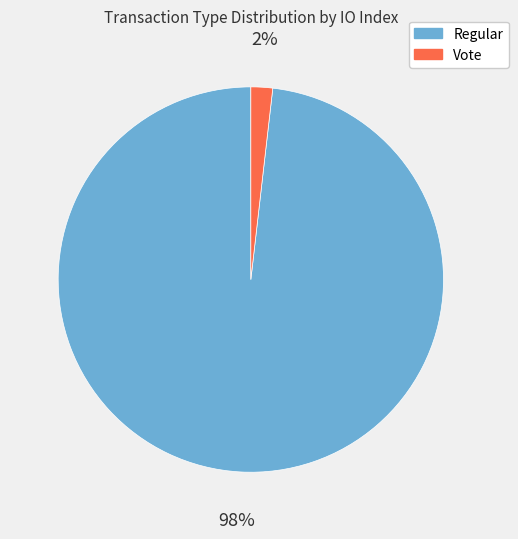

How many segments does this pie chart have?

2